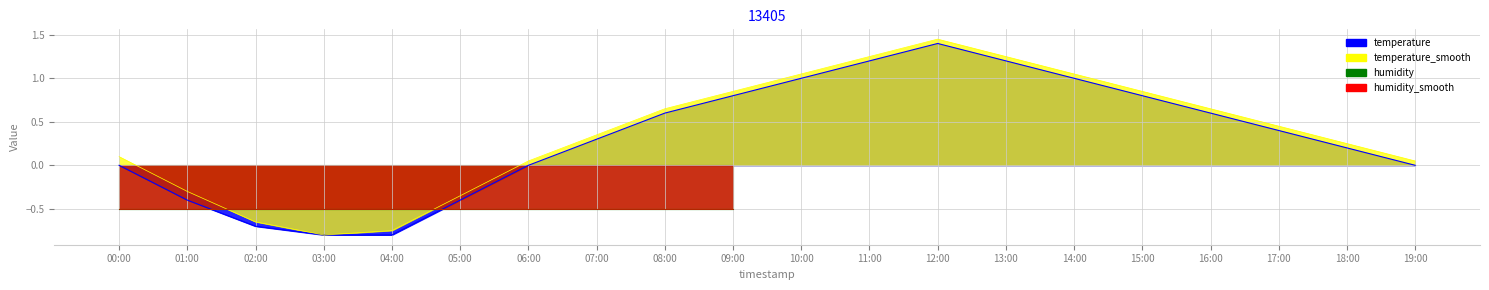

The value of temperature at 16:00 is 0.6. True or false?

True